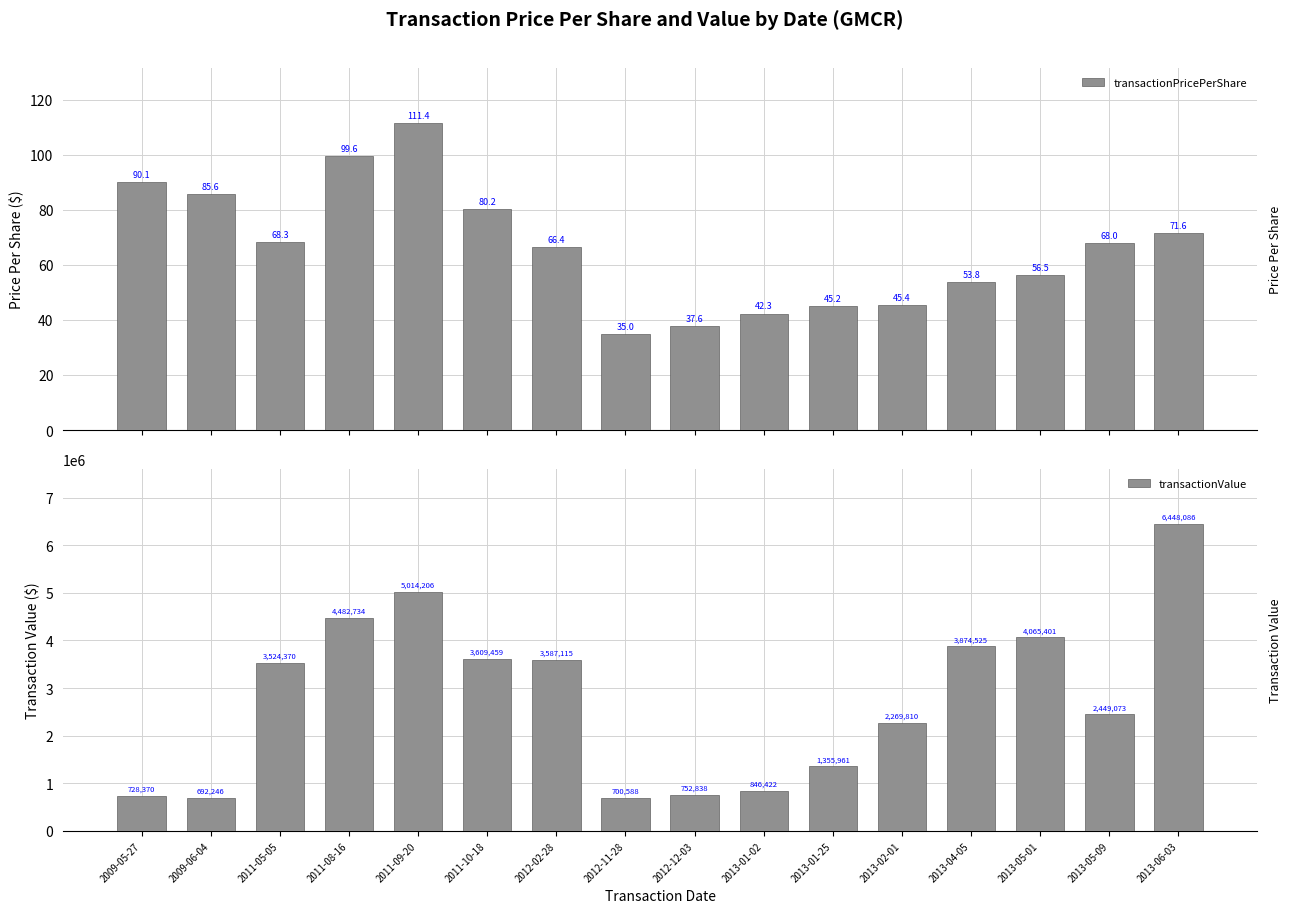

Reading left to right, transcribe all the data shown in this chart.

transactionPricePerShare: 90.1	85.6	68.3	99.6	111.4	80.2	66.4	35.0	37.6	42.3	45.2	45.4	53.8	56.5	68.0	71.6
transactionValue: 728370.0	692246.0	3524370.0	4482734.0	5014206.0	3609459.0	3587115.0	700588.0	752838.0	846422.0	1355961.0	2269810.0	3874525.0	4065401.0	2449073.0	6448086.0